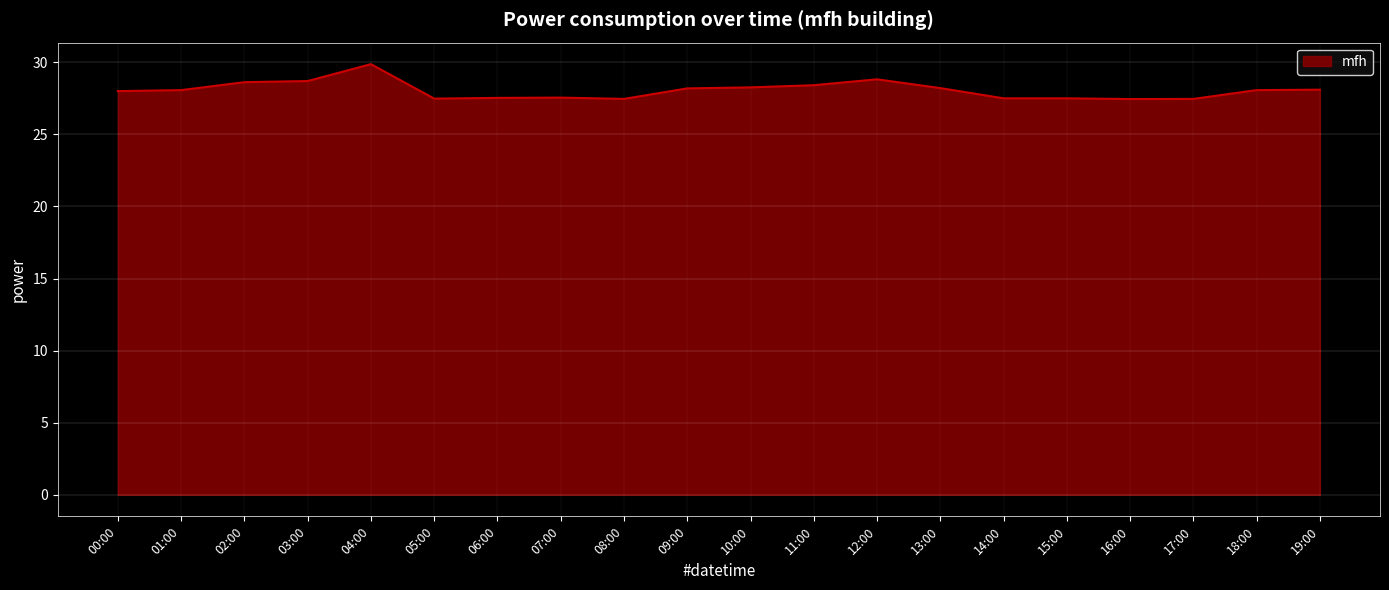

The value at 03:00 is 28.7. True or false?

True